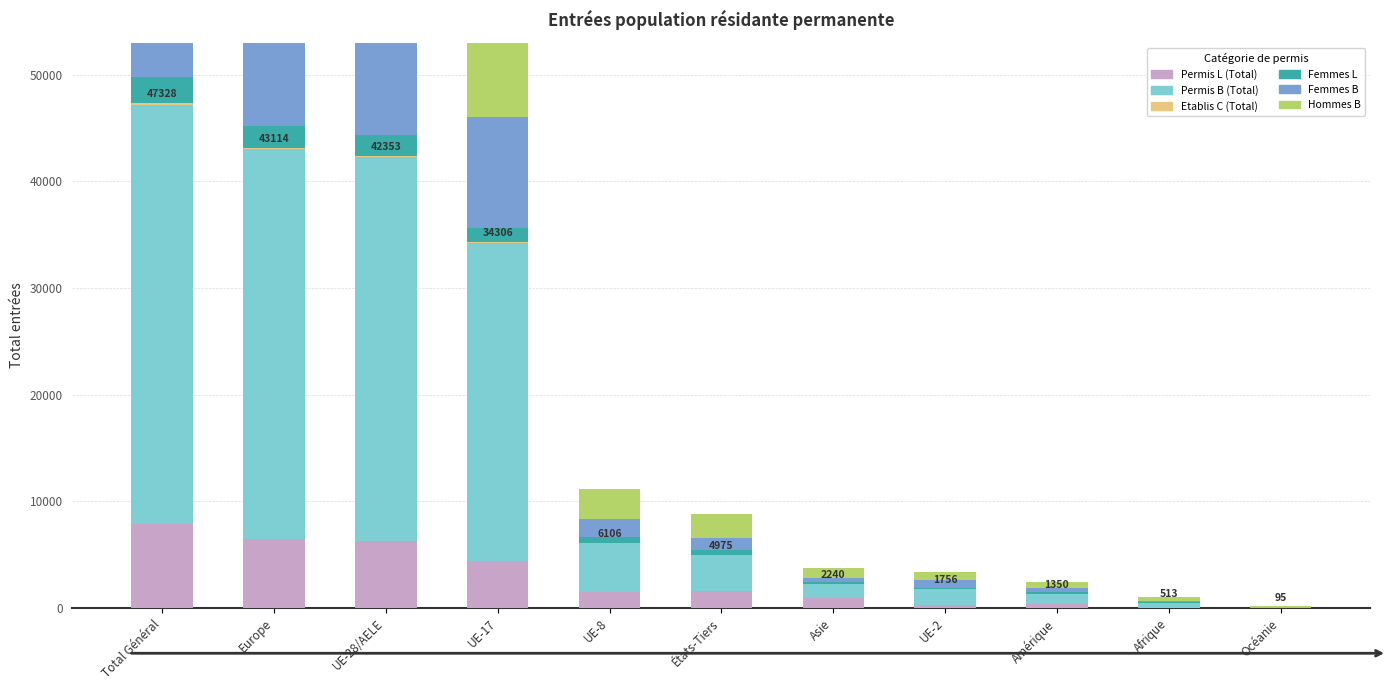

What is the sum of the Femmes B values at Océanie and Afrique?

170